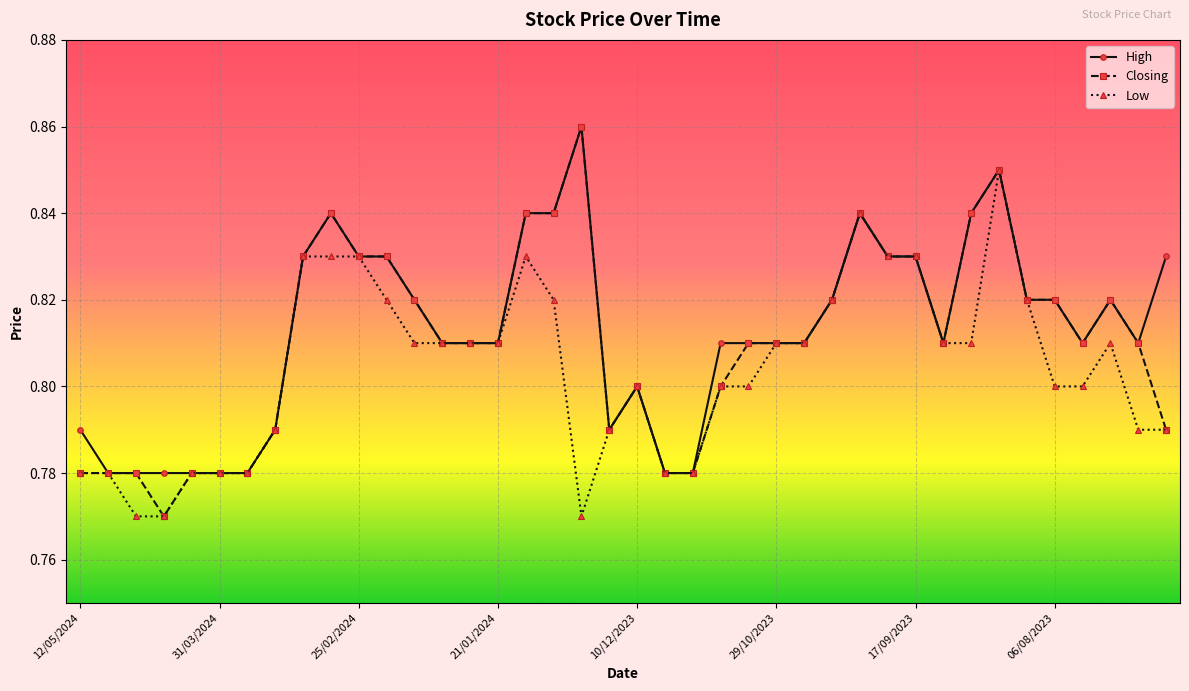

True or false: Low has more than 1 points higher than both neighbors.

True